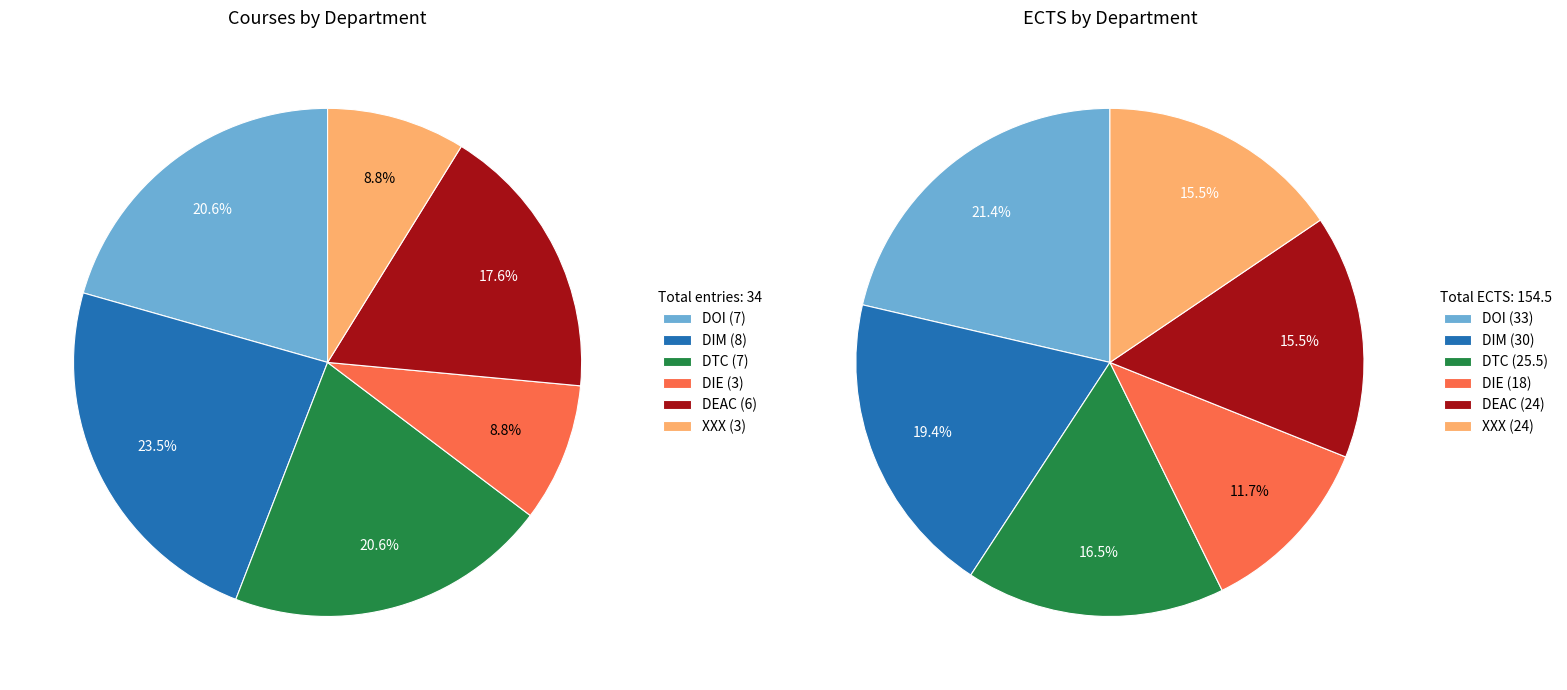

Does any single category account for the majority?

No